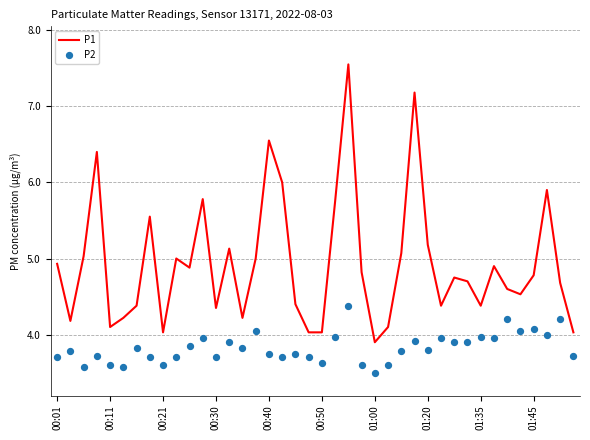

Which series has the widest spread of Y values?

P1